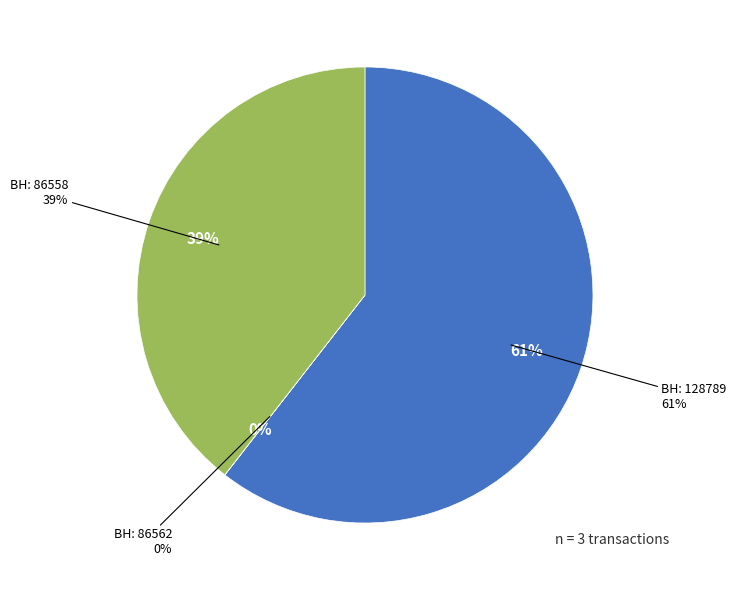

Rank the categories by value from lowest to highest.

86562, 86558, 128789